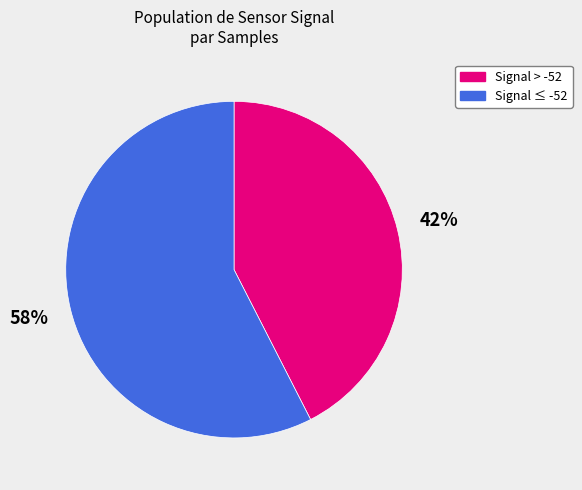

To the nearest percent, what is the average slice percentage?

50%